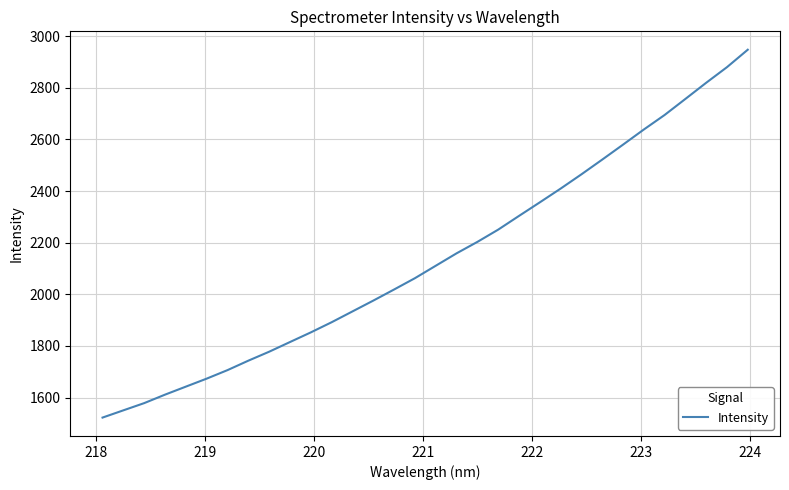

What is the greatest value displayed?

2947.2